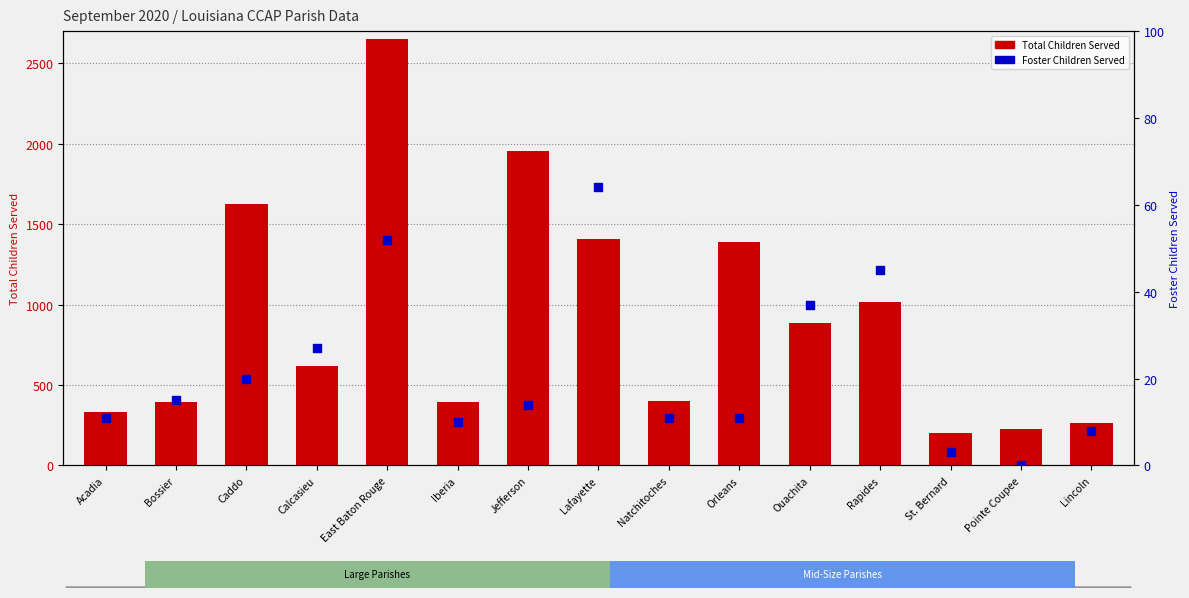

What are all the series names shown in the legend?

Total Children Served, Foster Children Served